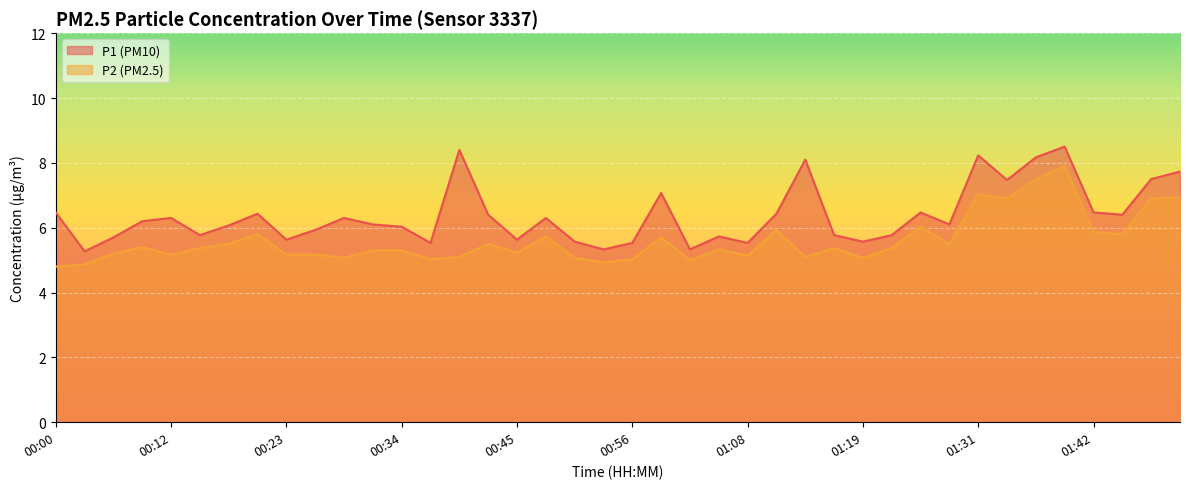

Read the P2 value at 01:19.

5.1